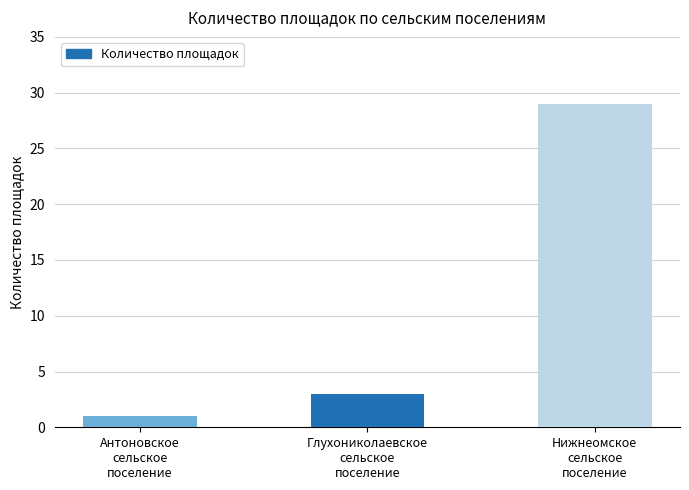

How many values are below 3?

1